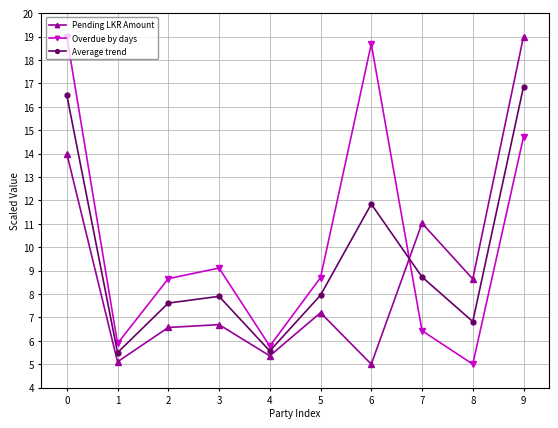

True or false: Overdue by days has a value of 2.5 at 4.

False